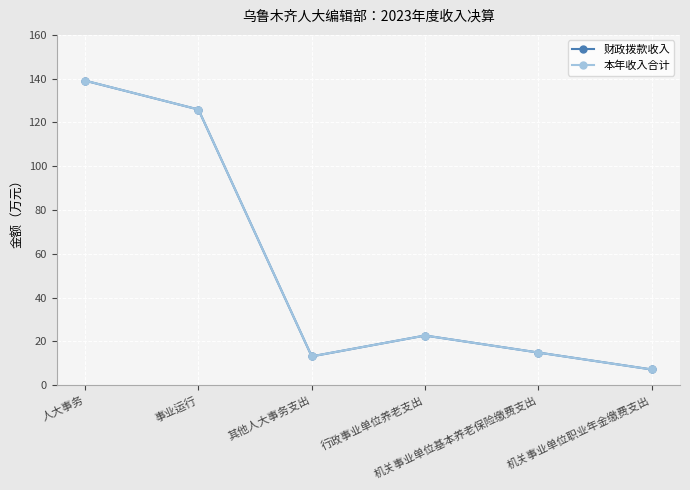

True or false: 财政拨款收入 has a value of 19.0 at 其他人大事务支出.

False